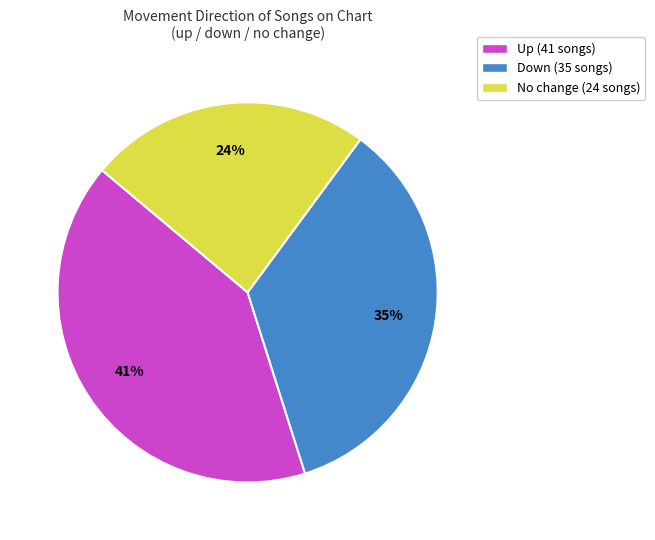

What is the ratio of the value at Down (35 songs) to the value at Up (41 songs)?

0.9